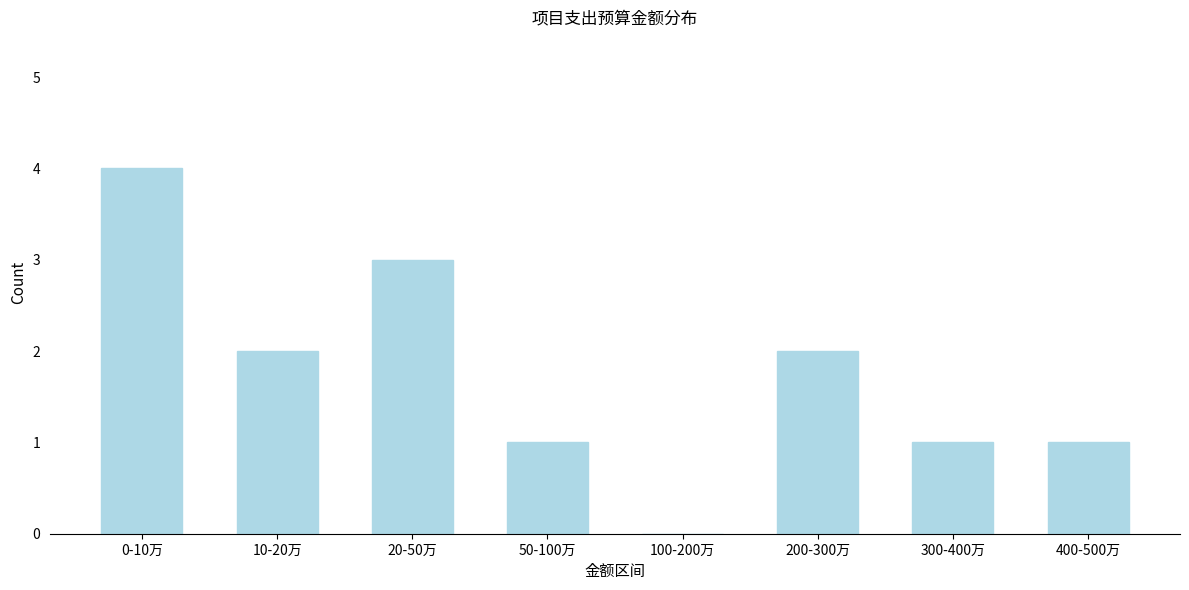

Reading left to right, extract all data points from this chart.

0-10万=4	10-20万=2	20-50万=3	50-100万=1	100-200万=0	200-300万=2	300-400万=1	400-500万=1